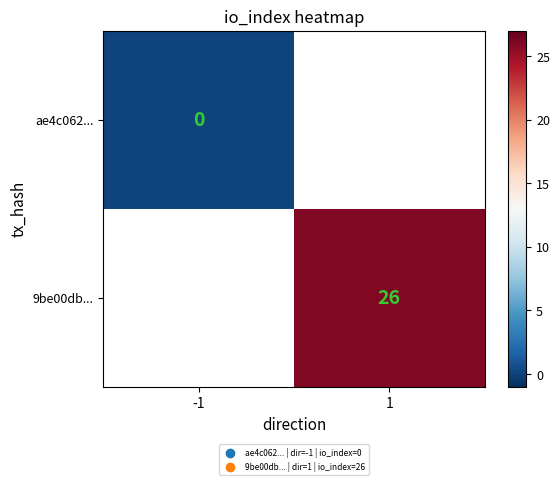

At which label does ae4c062... reach its peak?

-1